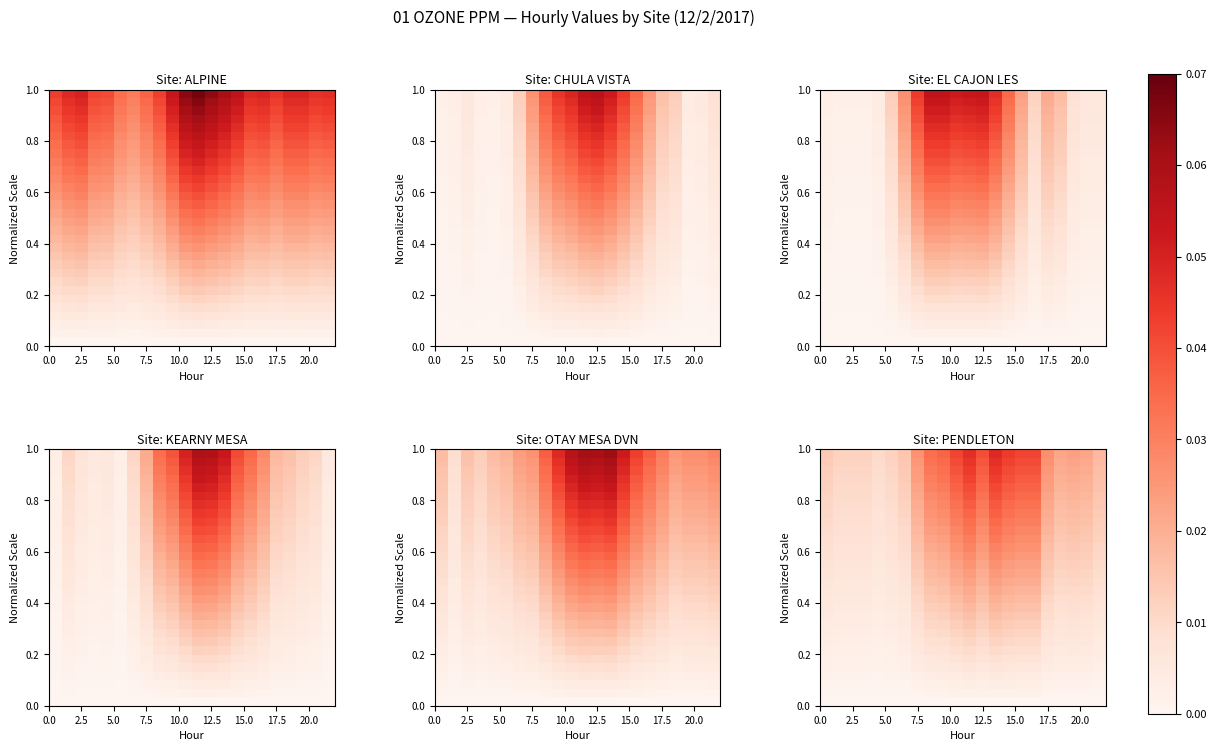

Count the number of categories in the chart.

22